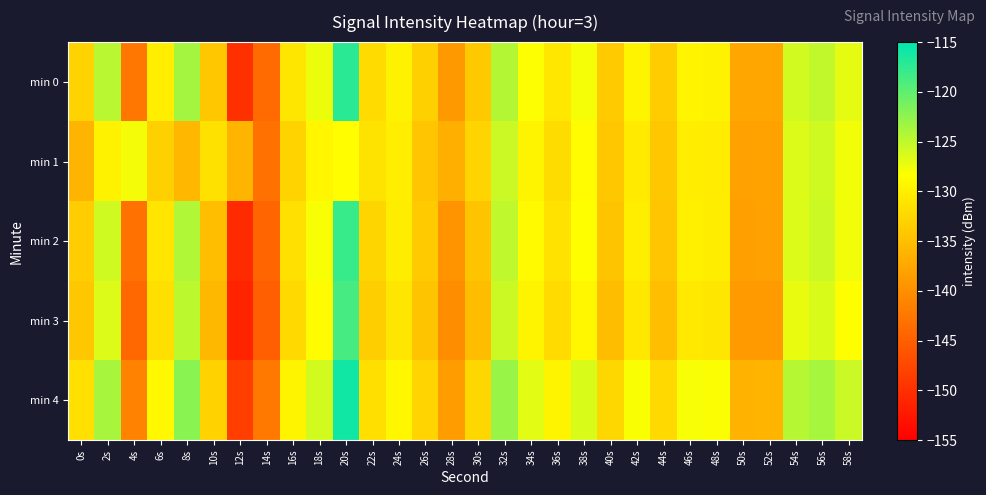

At which category is the sum across all series the highest?

20s